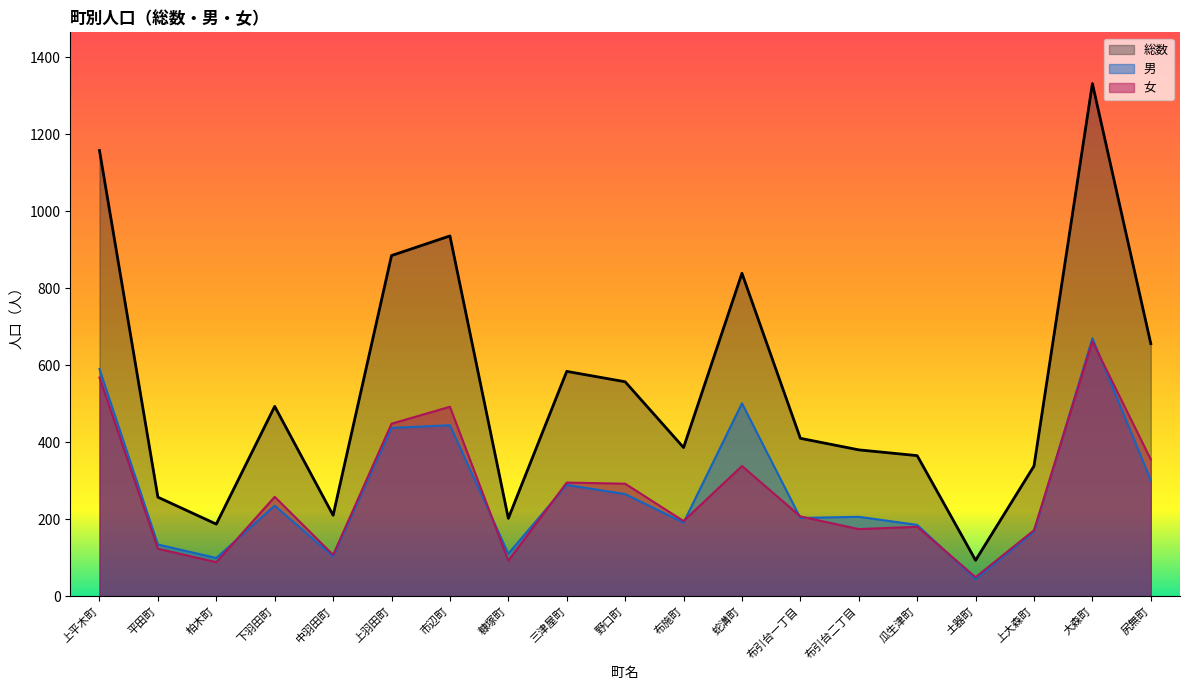

At how many categories does at least one series exceed 1115?

2